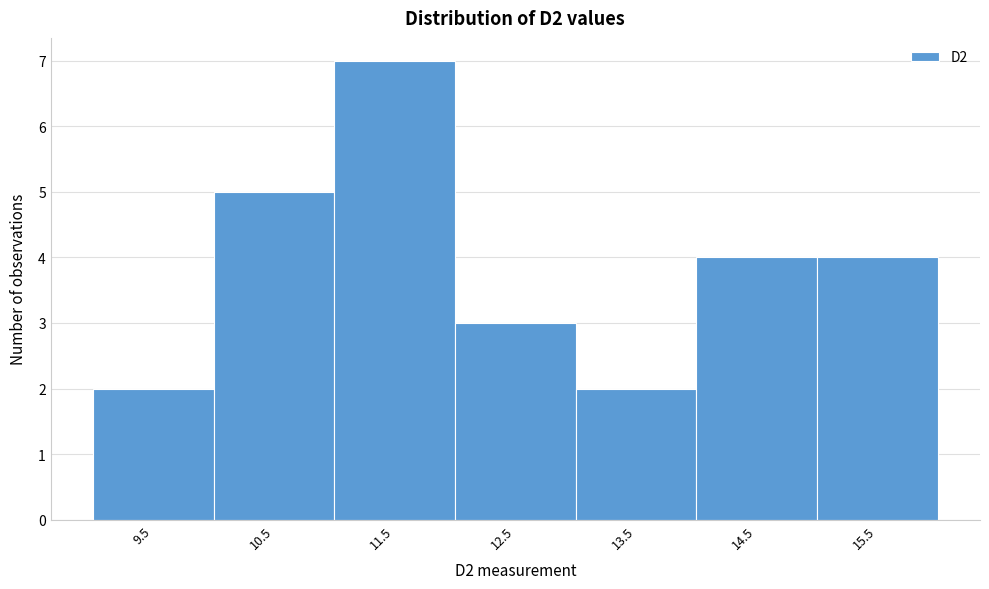

Reading right to left, list all the values displayed in this chart.

15.5=4	14.5=4	13.5=2	12.5=3	11.5=7	10.5=5	9.5=2